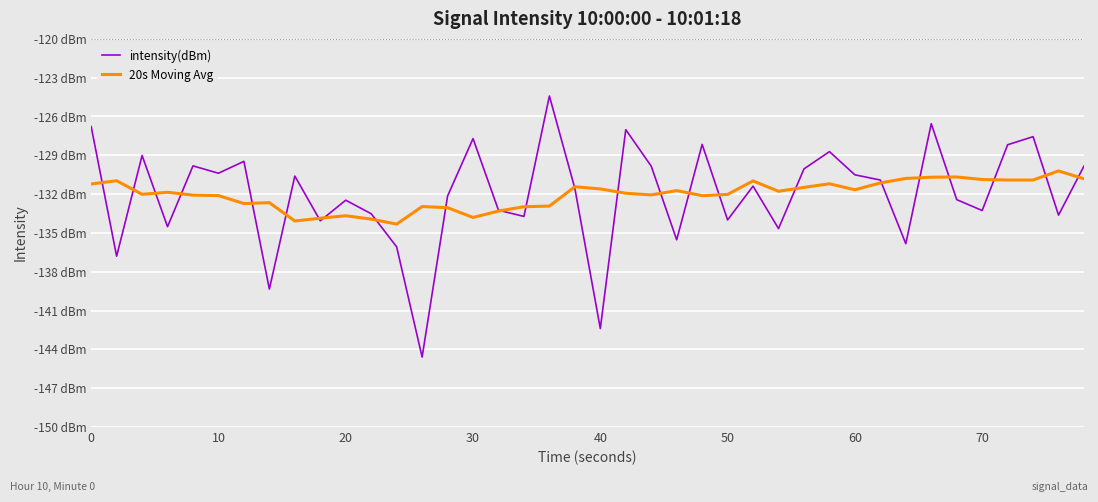

What is the difference between the second highest and second lowest values in the 20s Moving Avg series?

3.4